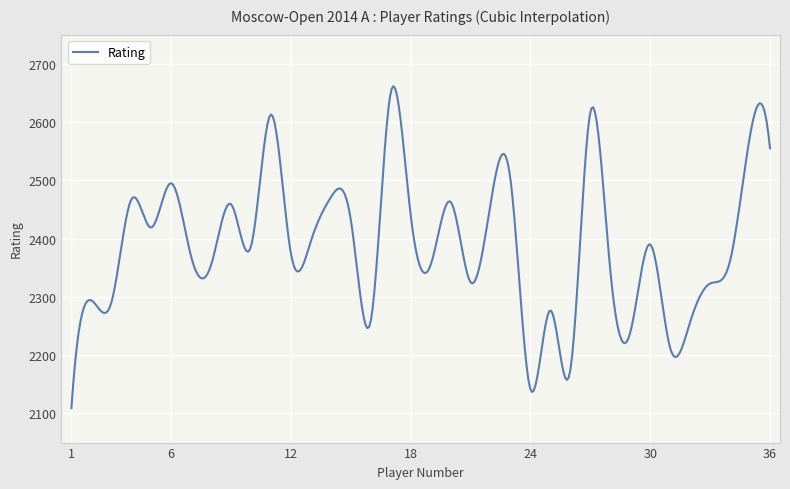

What is the smallest value displayed?

2109.0